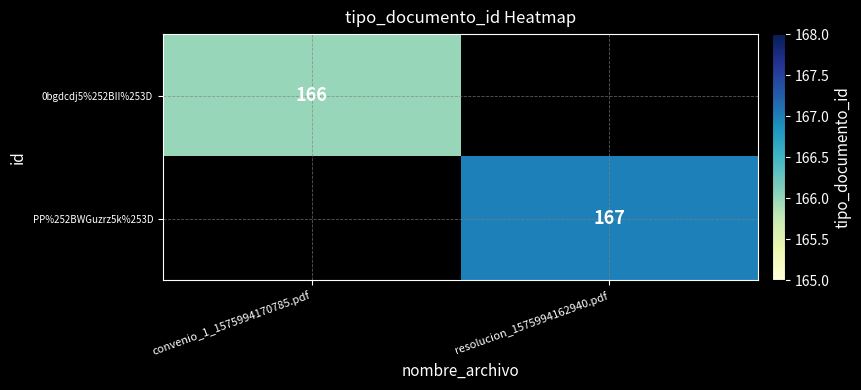

How many series are shown in this chart?

2